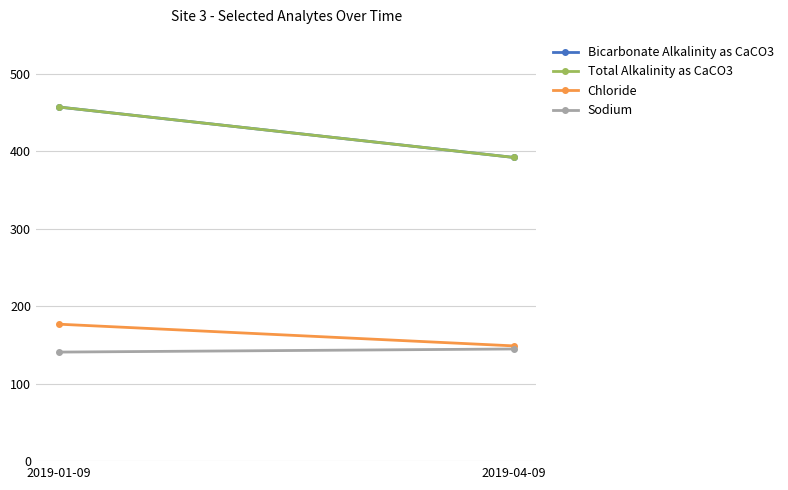

Reading left to right, extract all data points from this chart.

Bicarbonate Alkalinity as CaCO3: 457	392
Total Alkalinity as CaCO3: 457	392
Chloride: 177	149
Sodium: 141	145